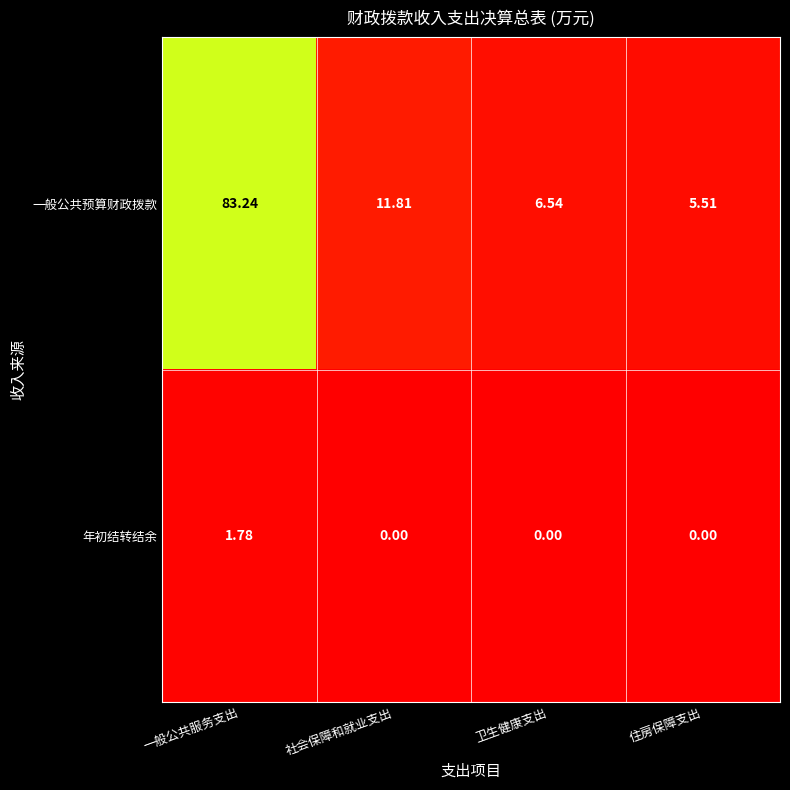

Which category has the highest value across all series?

一般公共服务支出